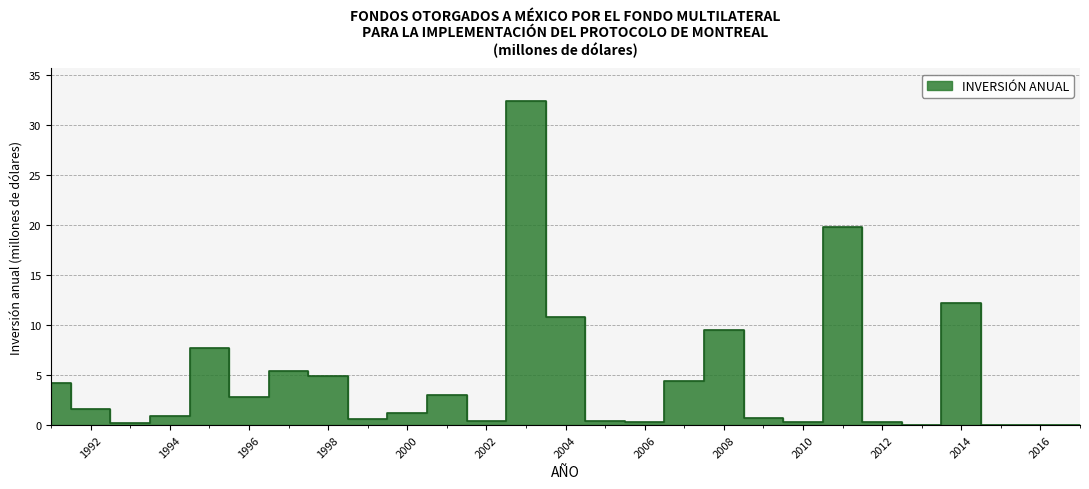

What is the sum of the values at 2001 and 2013?

3.0